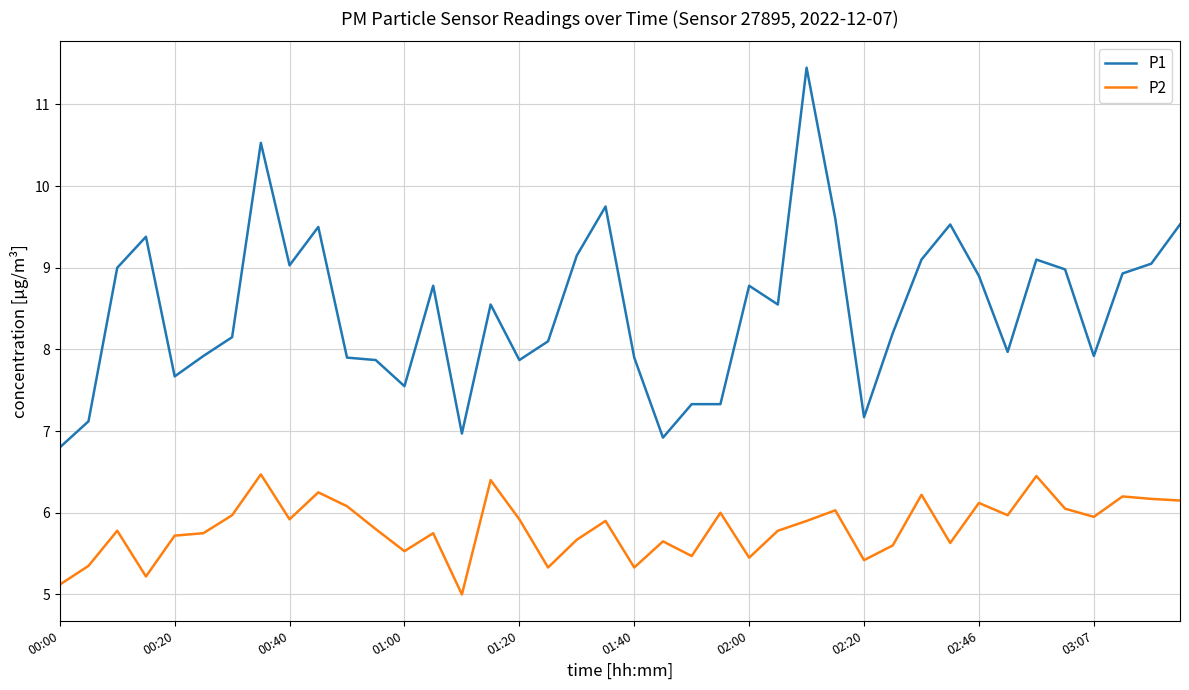

List the series in order of their overall mean, highest first.

P1, P2